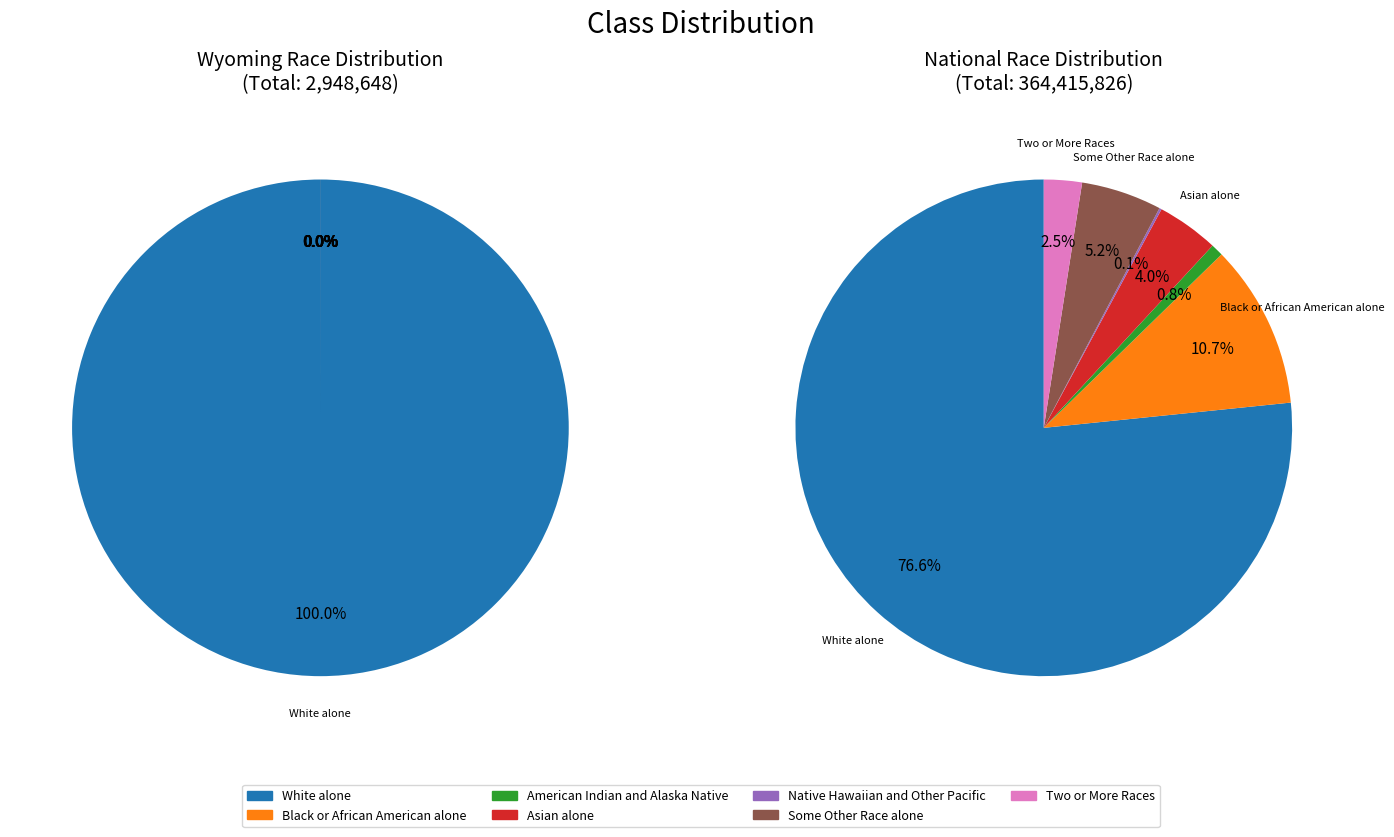

How many slices are in this pie chart?

7